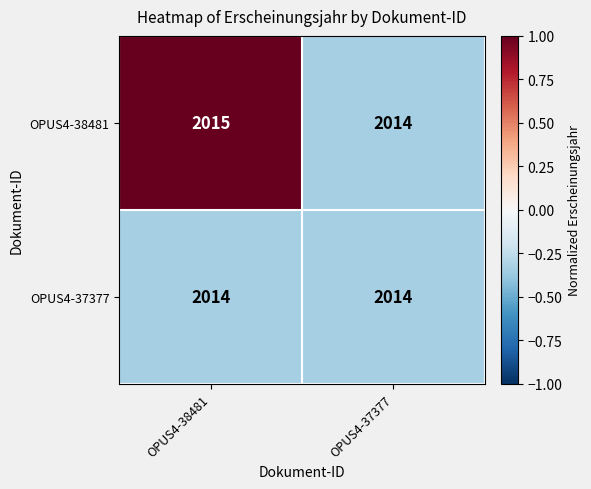

Which series changed the most between OPUS4-38481 and OPUS4-37377?

OPUS4-38481